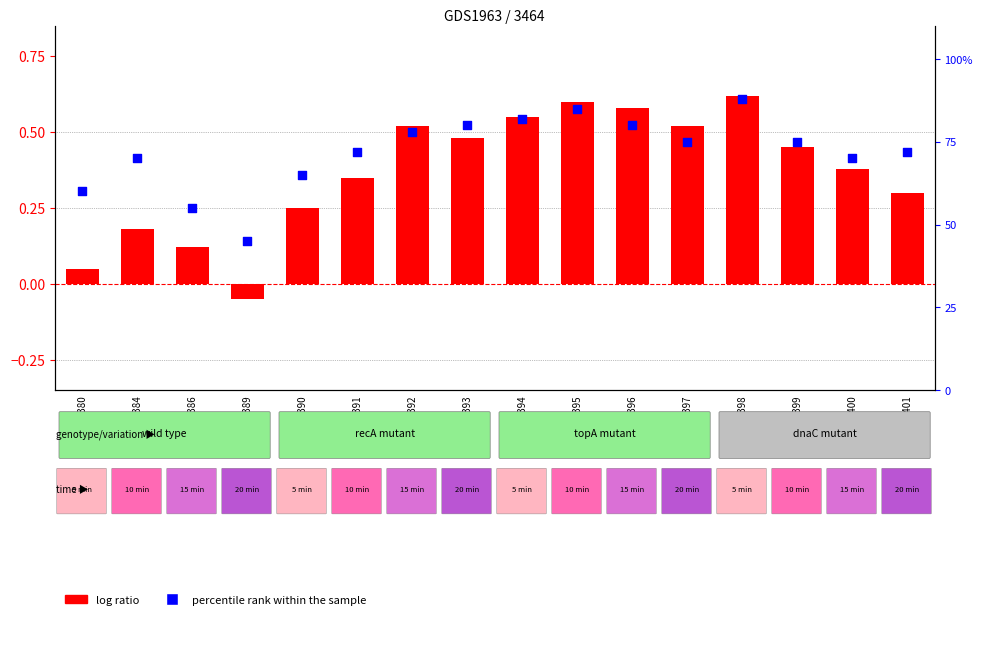

Which series has the largest total across all categories?

percentile rank within the sample